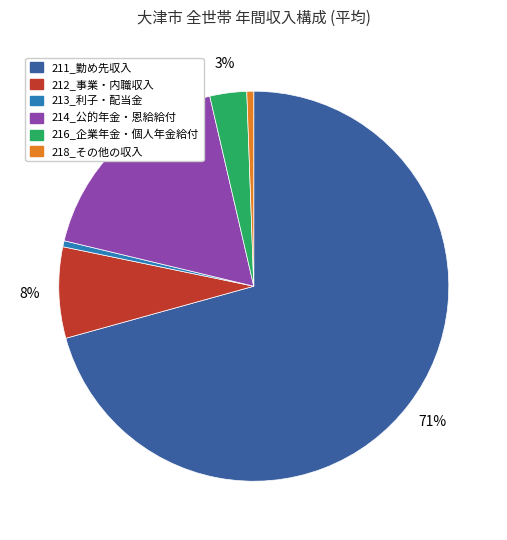

To the nearest percent, what percentage of the pie is 218_その他の収入?

1%